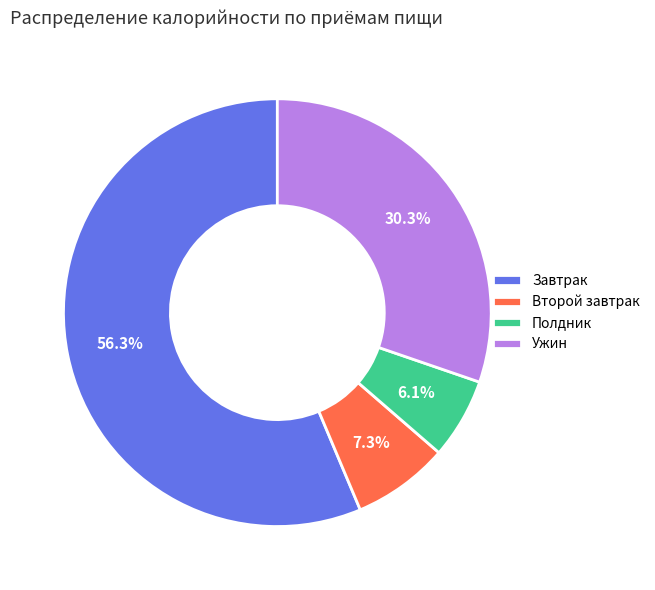

What is the ratio of the value at Полдник to the value at Ужин?

0.2